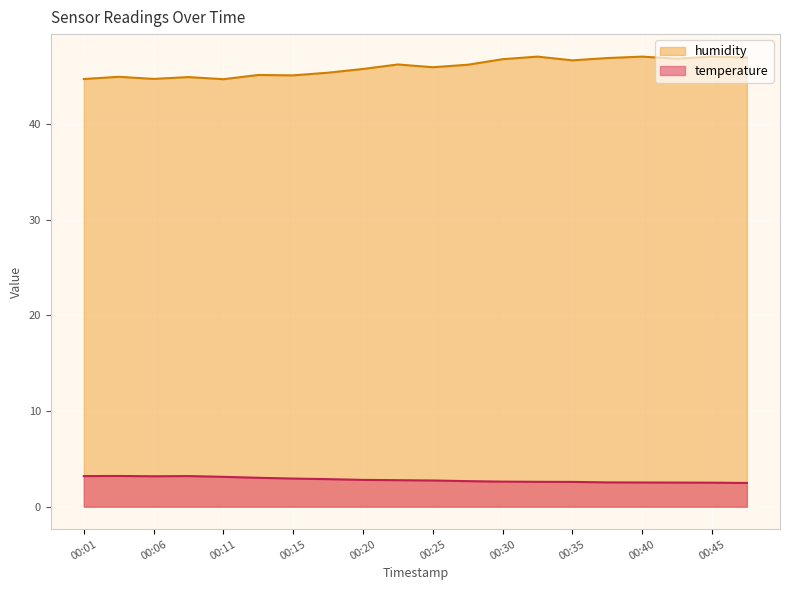

Is the value of humidity at 00:11 greater than the value of temperature at 00:28?

Yes